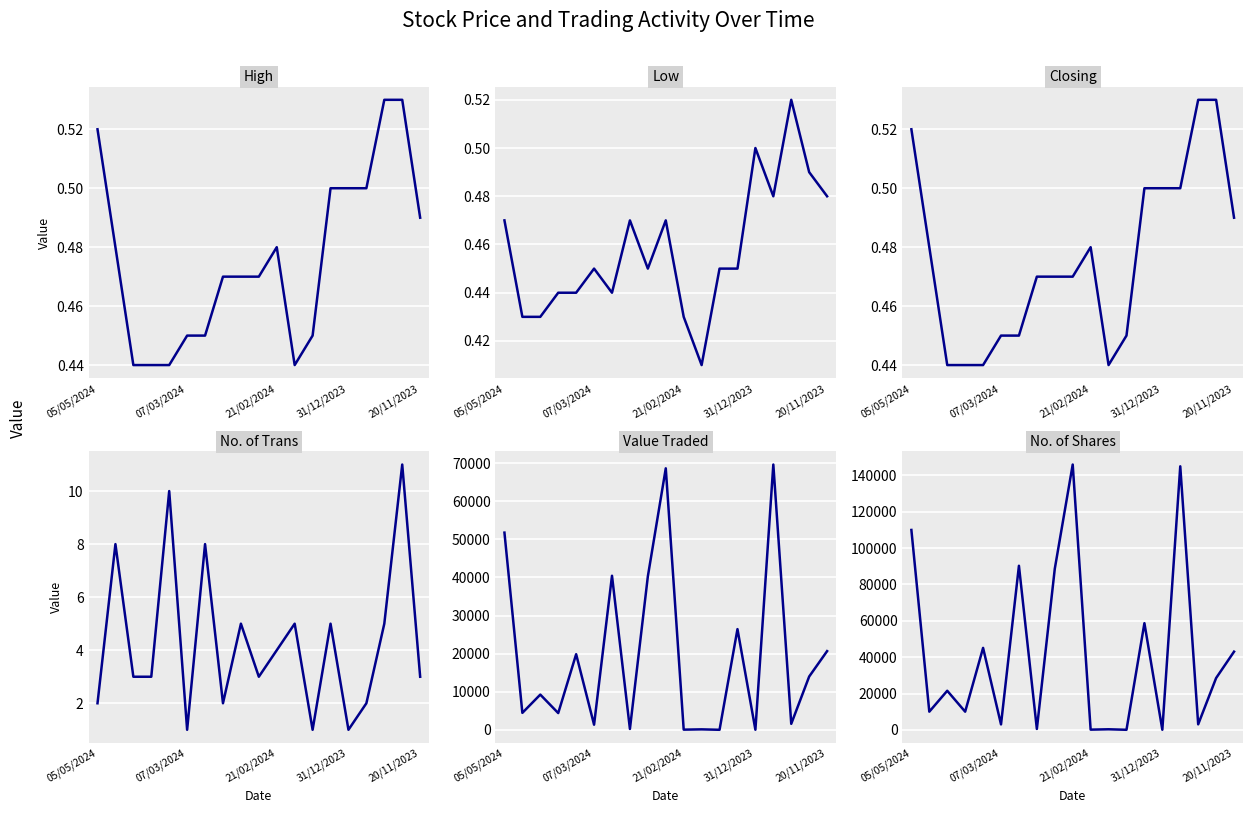

True or false: Closing and Low cross at least once.

False